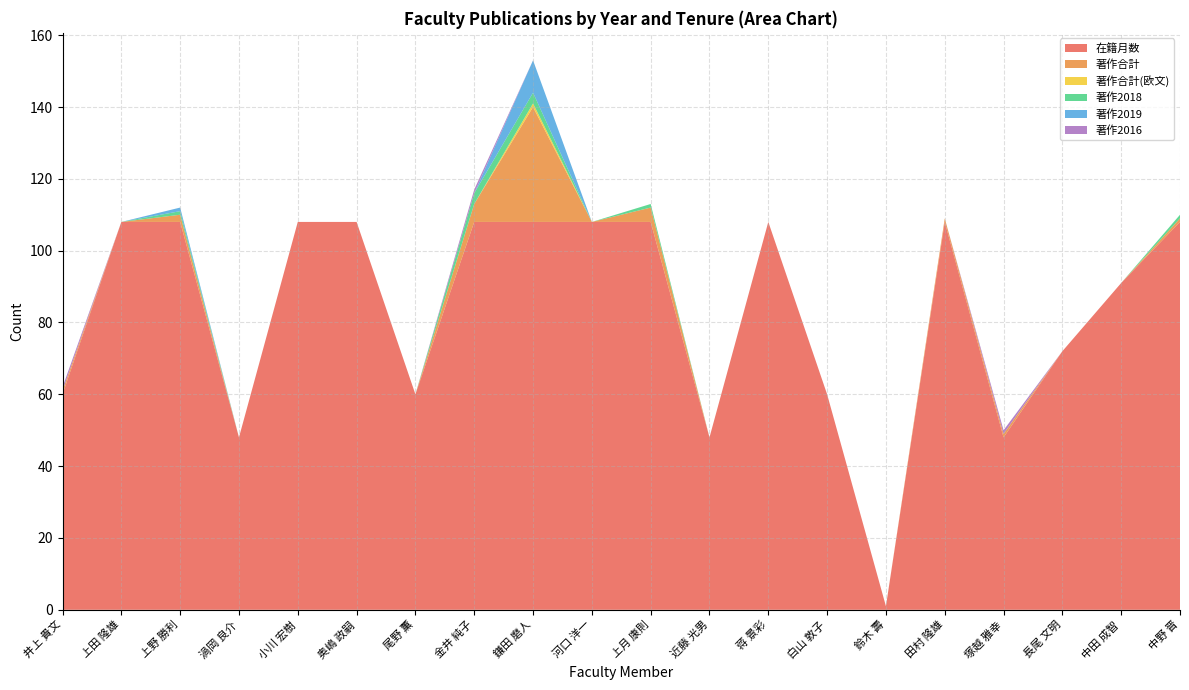

Reading left to right, extract all data points from this chart.

在籍月数: 井上 貴文=60	上田 隆雄=108	上野 勝利=108	渦岡 良介=48	小川 宏樹=108	奥嶋 政嗣=108	尾野 薫=60	金井 純子=108	鎌田 磨人=108	河口 洋一=108	上月 康則=108	近藤 光男=48	蒋 景彩=108	白山 敦子=60	鈴木 壽=1	田村 隆雄=108	塚越 雅幸=48	長尾 文明=72	中田 成智=91	中野 晋=108
著作合計: 井上 貴文=1	上田 隆雄=0	上野 勝利=2	渦岡 良介=0	小川 宏樹=0	奥嶋 政嗣=0	尾野 薫=0	金井 純子=5	鎌田 磨人=32	河口 洋一=0	上月 康則=4	近藤 光男=0	蒋 景彩=0	白山 敦子=0	鈴木 壽=0	田村 隆雄=1	塚越 雅幸=1	長尾 文明=0	中田 成智=0	中野 晋=1
著作合計(欧文): 井上 貴文=0	上田 隆雄=0	上野 勝利=0	渦岡 良介=0	小川 宏樹=0	奥嶋 政嗣=0	尾野 薫=0	金井 純子=0	鎌田 磨人=1	河口 洋一=0	上月 康則=0	近藤 光男=0	蒋 景彩=0	白山 敦子=0	鈴木 壽=0	田村 隆雄=0	塚越 雅幸=0	長尾 文明=0	中田 成智=0	中野 晋=0
著作2018: 井上 貴文=0	上田 隆雄=0	上野 勝利=1	渦岡 良介=0	小川 宏樹=0	奥嶋 政嗣=0	尾野 薫=0	金井 純子=3	鎌田 磨人=3	河口 洋一=0	上月 康則=1	近藤 光男=0	蒋 景彩=0	白山 敦子=0	鈴木 壽=0	田村 隆雄=0	塚越 雅幸=0	長尾 文明=0	中田 成智=0	中野 晋=1
著作2019: 井上 貴文=0	上田 隆雄=0	上野 勝利=1	渦岡 良介=0	小川 宏樹=0	奥嶋 政嗣=0	尾野 薫=0	金井 純子=0	鎌田 磨人=9	河口 洋一=0	上月 康則=0	近藤 光男=0	蒋 景彩=0	白山 敦子=0	鈴木 壽=0	田村 隆雄=0	塚越 雅幸=0	長尾 文明=0	中田 成智=0	中野 晋=0
著作2016: 井上 貴文=1	上田 隆雄=0	上野 勝利=0	渦岡 良介=0	小川 宏樹=0	奥嶋 政嗣=0	尾野 薫=0	金井 純子=1	鎌田 磨人=0	河口 洋一=0	上月 康則=0	近藤 光男=0	蒋 景彩=0	白山 敦子=0	鈴木 壽=0	田村 隆雄=0	塚越 雅幸=1	長尾 文明=0	中田 成智=0	中野 晋=0